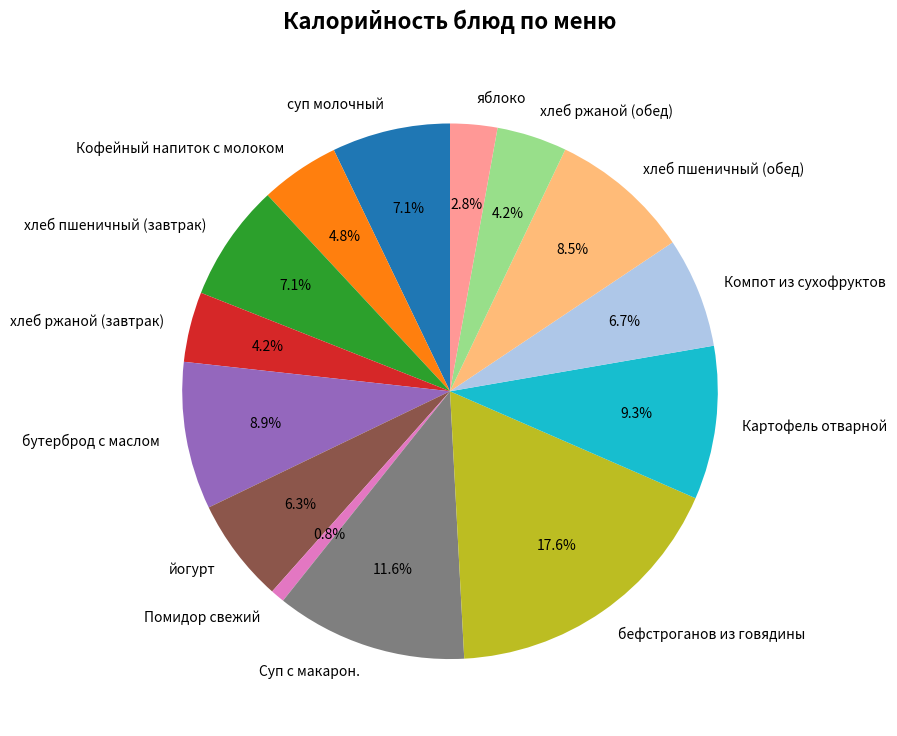

True or false: яблоко accounts for 3% of the total.

True